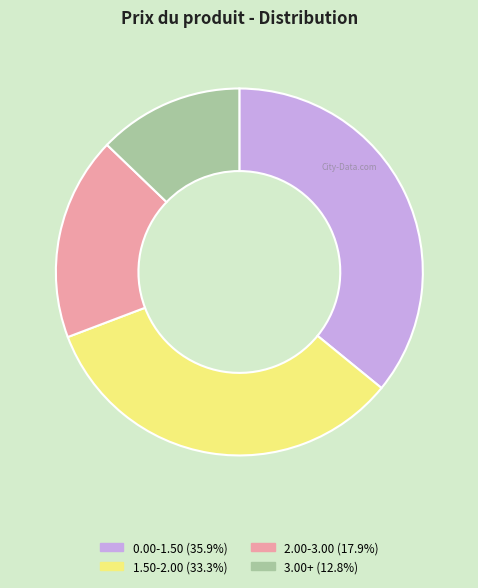

Is there any slice that represents more than half of the pie?

No